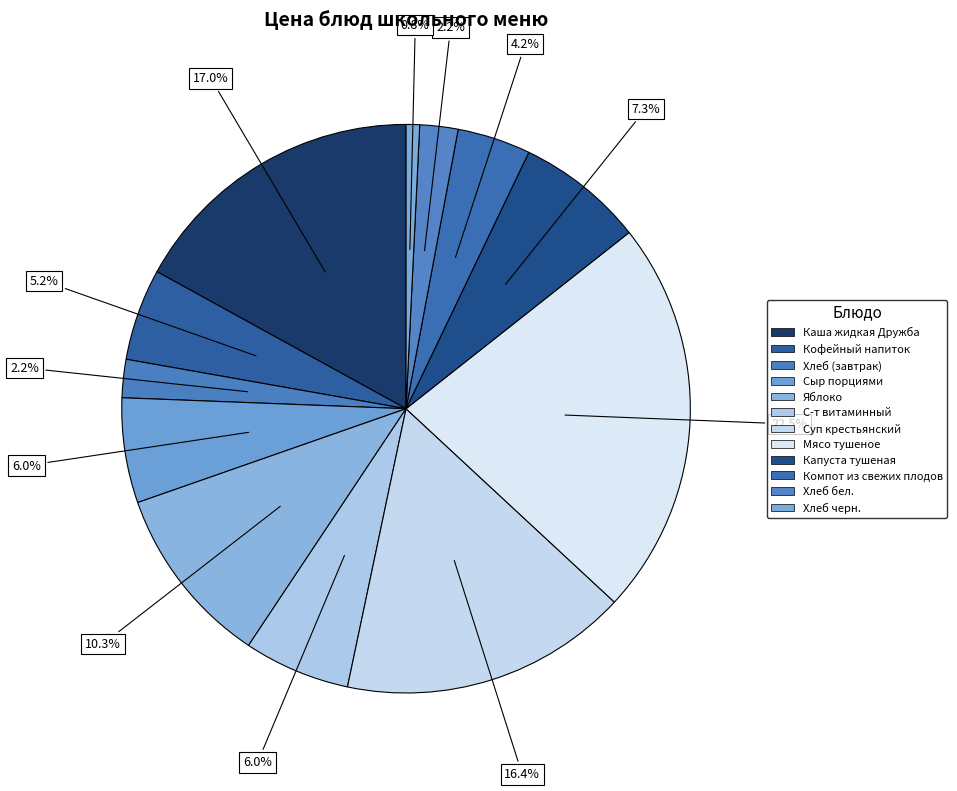

True or false: Капуста тушеная accounts for 7% of the total.

True